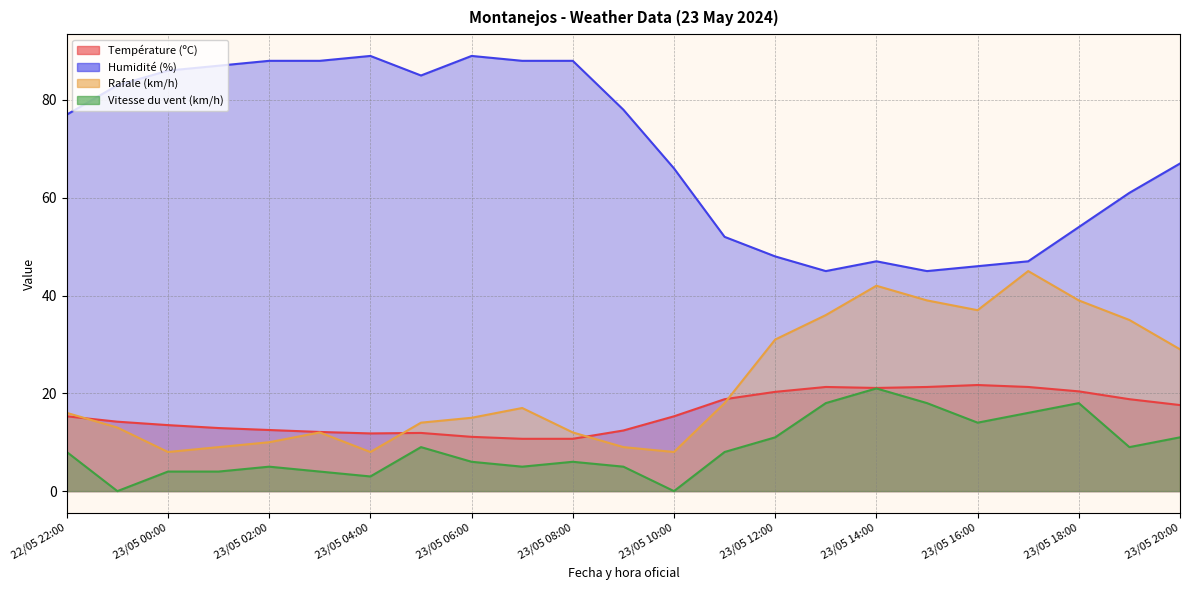

What is the approximate value of Humidité (%) at 23/05 11:00?

52.0